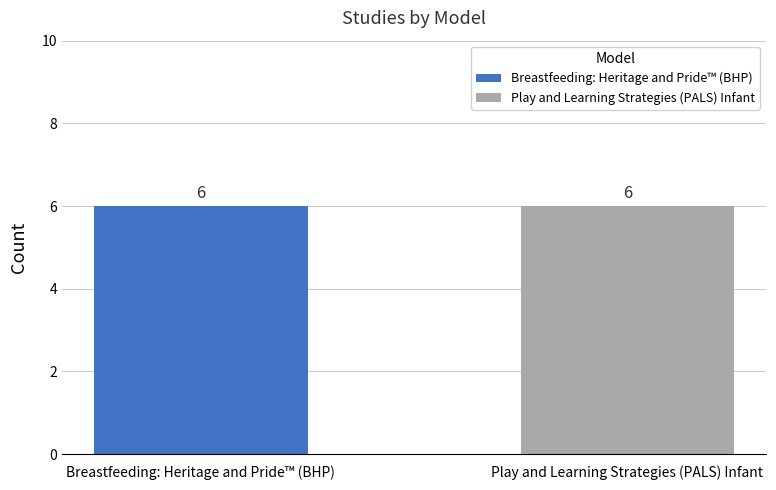

Are the bars horizontal?

No